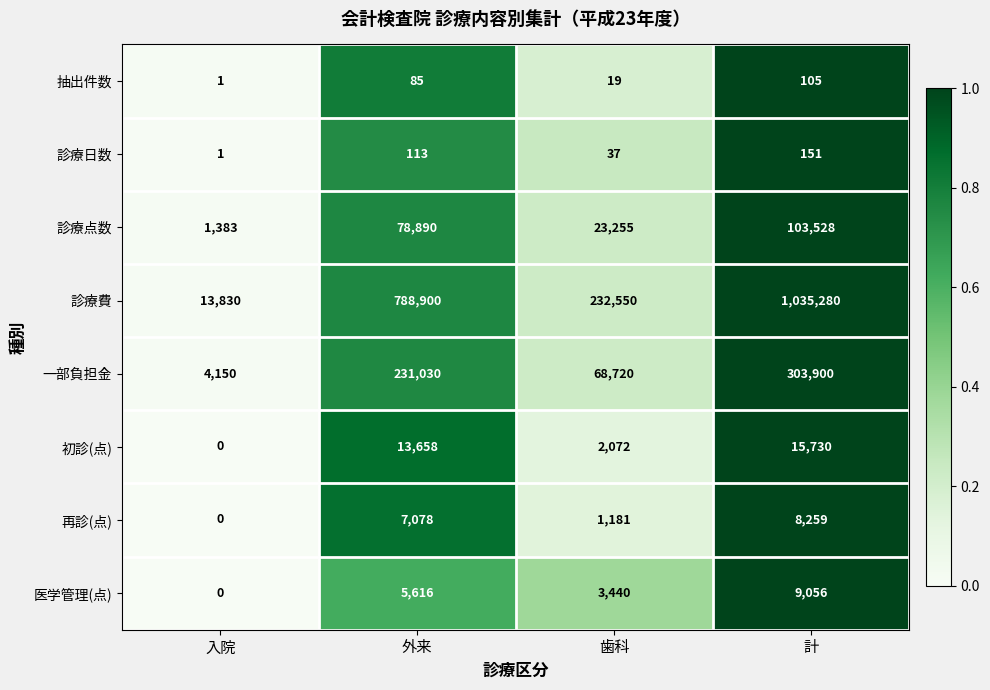

How many categories are shown in the chart?

4